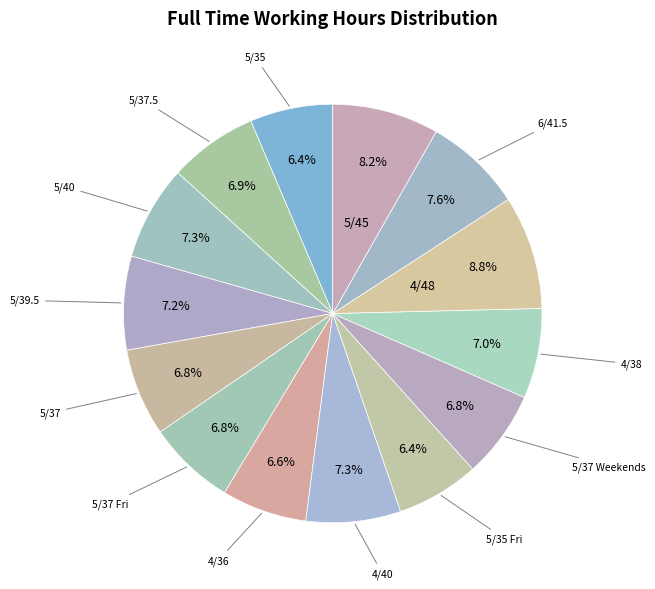

Count the number of slices in the pie.

14